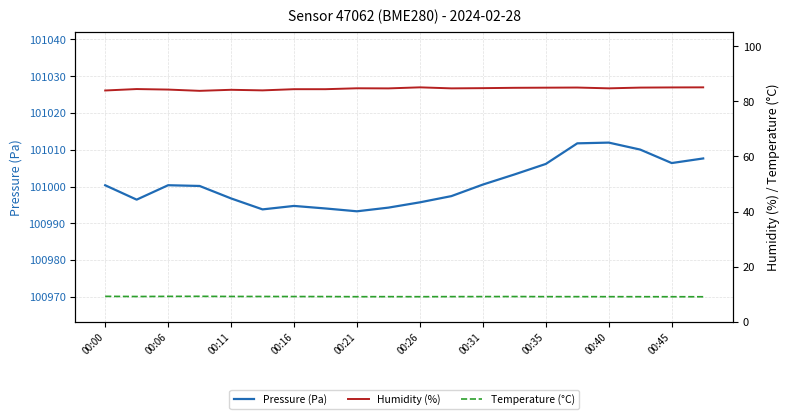

Between 00:35 and 00:40, which series saw the biggest shift?

Pressure (Pa)